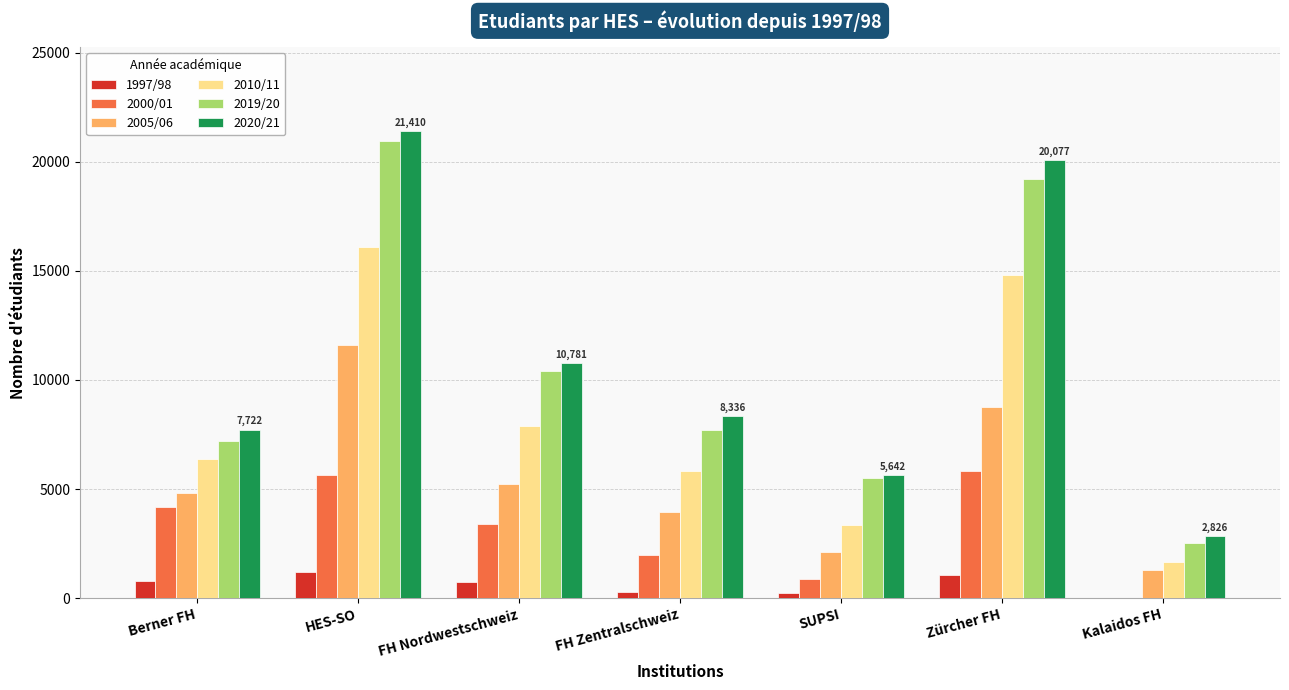

What is the average value of the 2019/20 series?

10498